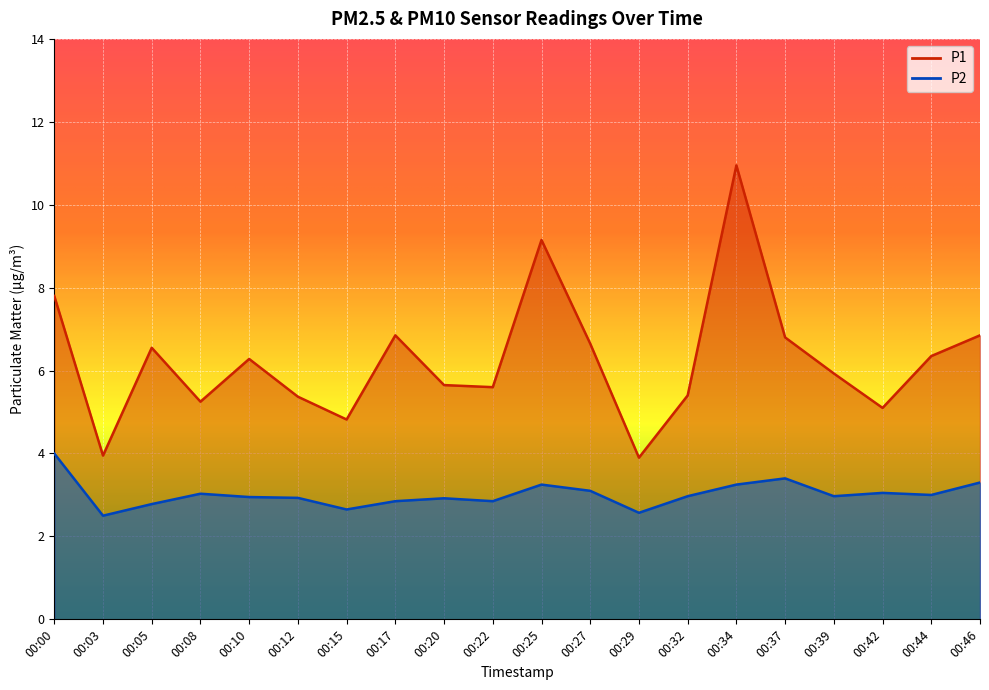

Rank the series by their maximum value, from highest to lowest.

P1, P2